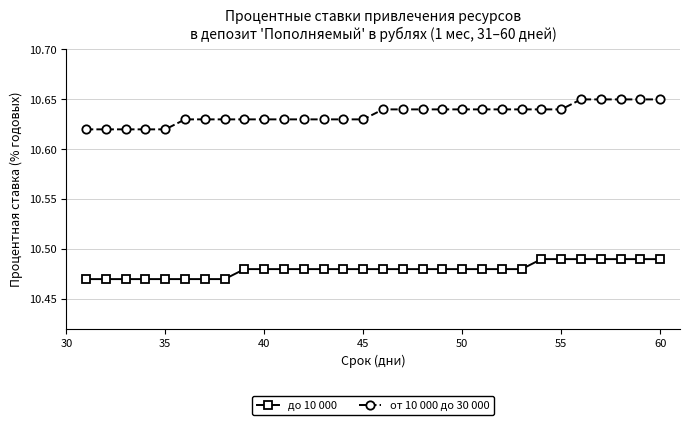

What is the sum of all от 10 000 до 30 000 values?

319.1